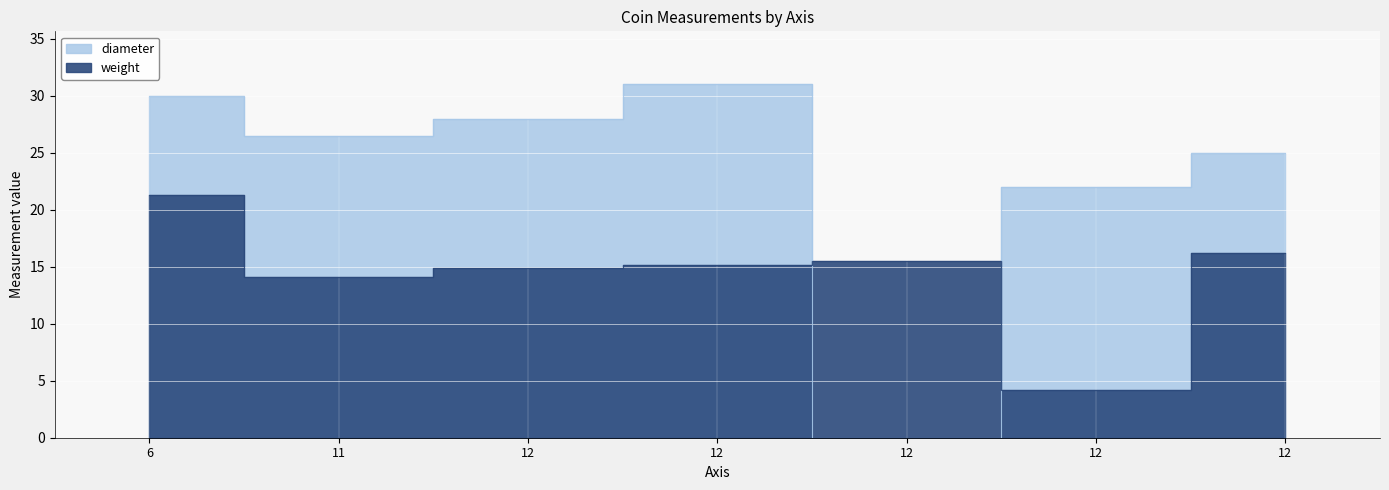

Which label corresponds to the smallest value in the chart?

12